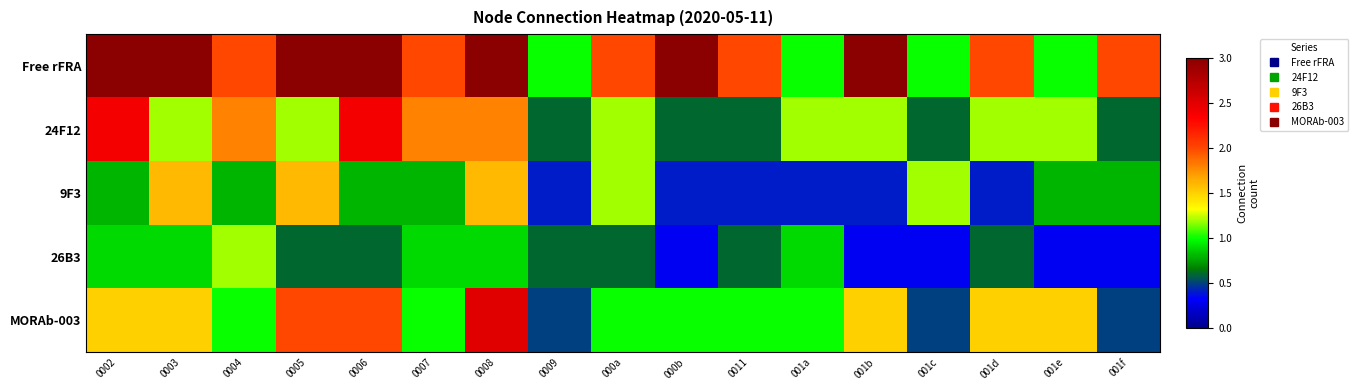

Reading right to left, extract all data points from this chart.

Free rFRA: 001f=2.0	001e=1.0	001d=2.0	001c=1.0	001b=3.0	001a=1.0	0011=2.0	000b=3.0	000a=2.0	0009=1.0	0008=3.0	0007=2.0	0006=4.0	0005=4.0	0004=2.0	0003=4.0	0002=3.0
24F12: 001f=0.6	001e=1.2	001d=1.2	001c=0.6	001b=1.2	001a=1.2	0011=0.6	000b=0.6	000a=1.2	0009=0.6	0008=1.8	0007=1.8	0006=2.4	0005=1.2	0004=1.8	0003=1.2	0002=2.4
9F3: 001f=0.8	001e=0.8	001d=0.4	001c=1.2	001b=0.4	001a=0.4	0011=0.4	000b=0.4	000a=1.2	0009=0.4	0008=1.6	0007=0.8	0006=0.8	0005=1.6	0004=0.8	0003=1.6	0002=0.8
26B3: 001f=0.3	001e=0.3	001d=0.6	001c=0.3	001b=0.3	001a=0.9	0011=0.6	000b=0.3	000a=0.6	0009=0.6	0008=0.9	0007=0.9	0006=0.6	0005=0.6	0004=1.2	0003=0.9	0002=0.9
MORAb-003: 001f=0.5	001e=1.5	001d=1.5	001c=0.5	001b=1.5	001a=1.0	0011=1.0	000b=1.0	000a=1.0	0009=0.5	0008=2.5	0007=1.0	0006=2.0	0005=2.0	0004=1.0	0003=1.5	0002=1.5